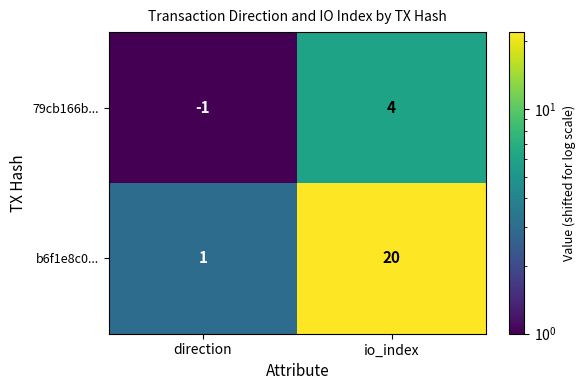

Is it true that 79cb166b... equals -1 at direction?

True